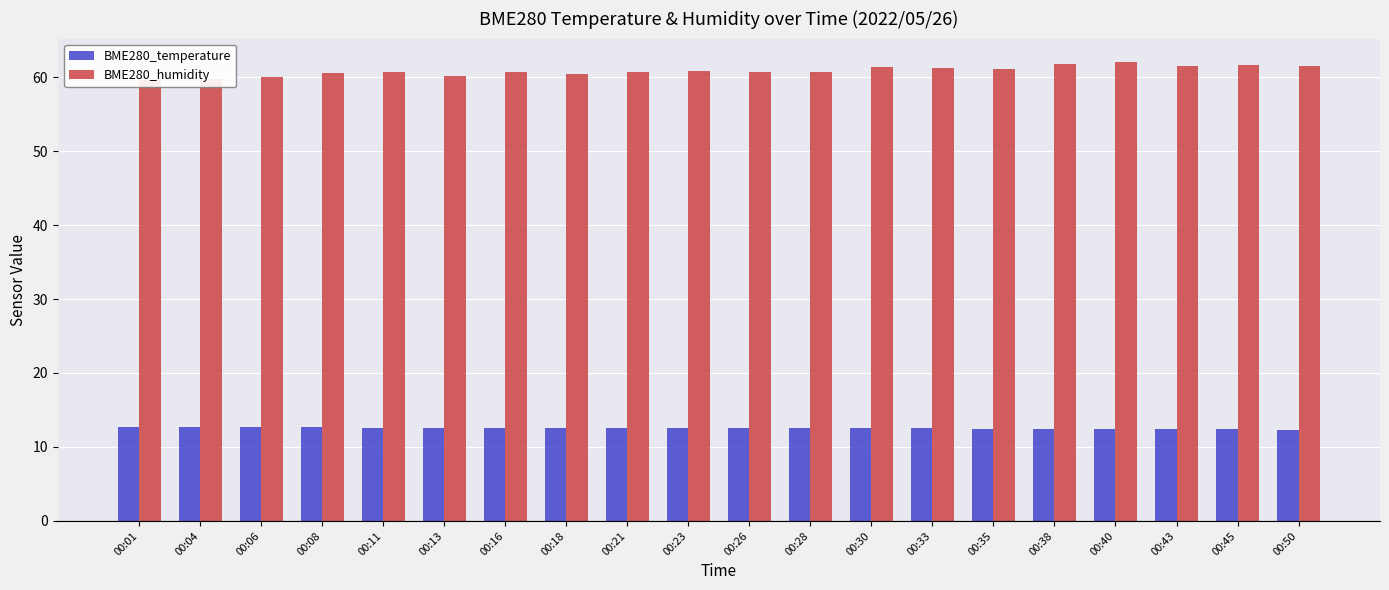

Reading left to right, extract all data points from this chart.

BME280_temperature: 00:01=12.7	00:04=12.7	00:06=12.7	00:08=12.7	00:11=12.6	00:13=12.6	00:16=12.6	00:18=12.6	00:21=12.6	00:23=12.6	00:26=12.5	00:28=12.5	00:30=12.5	00:33=12.5	00:35=12.5	00:38=12.5	00:40=12.4	00:43=12.4	00:45=12.4	00:50=12.4
BME280_humidity: 00:01=59.6	00:04=59.8	00:06=60.0	00:08=60.5	00:11=60.7	00:13=60.2	00:16=60.7	00:18=60.4	00:21=60.7	00:23=60.8	00:26=60.7	00:28=60.7	00:30=61.3	00:33=61.2	00:35=61.1	00:38=61.7	00:40=62.1	00:43=61.5	00:45=61.7	00:50=61.5